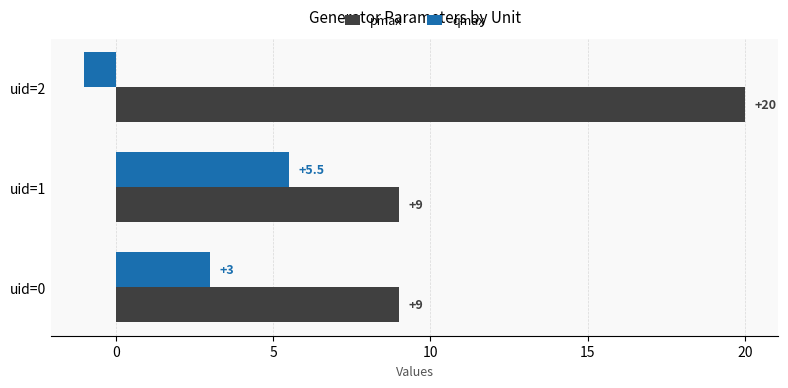

The qmax series shows 3.0 at uid=0. True or false?

True